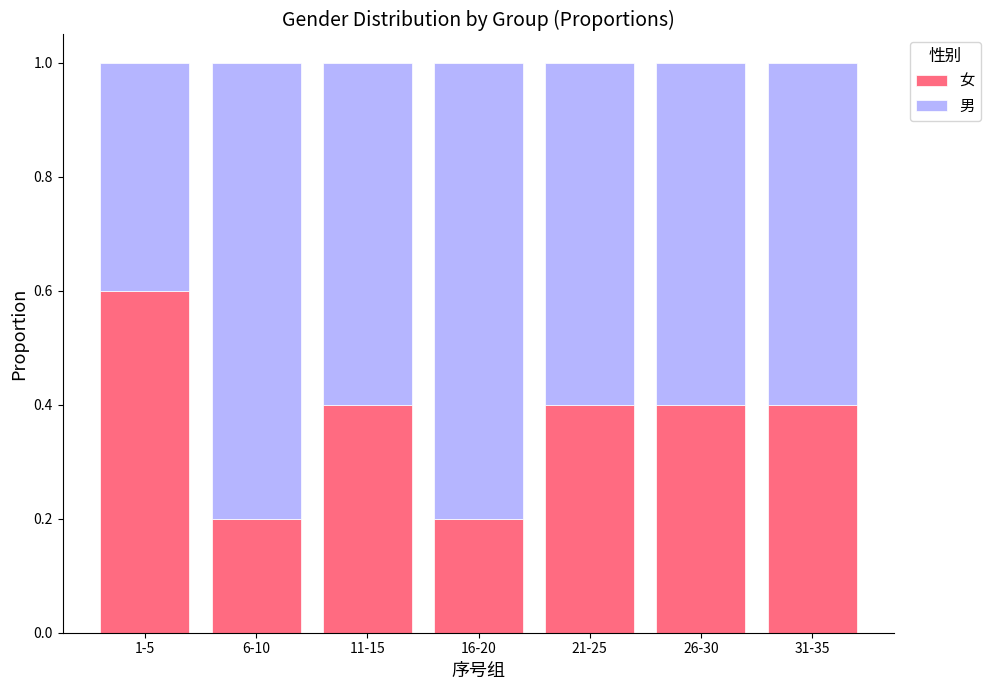

Count the number of categories in the chart.

7